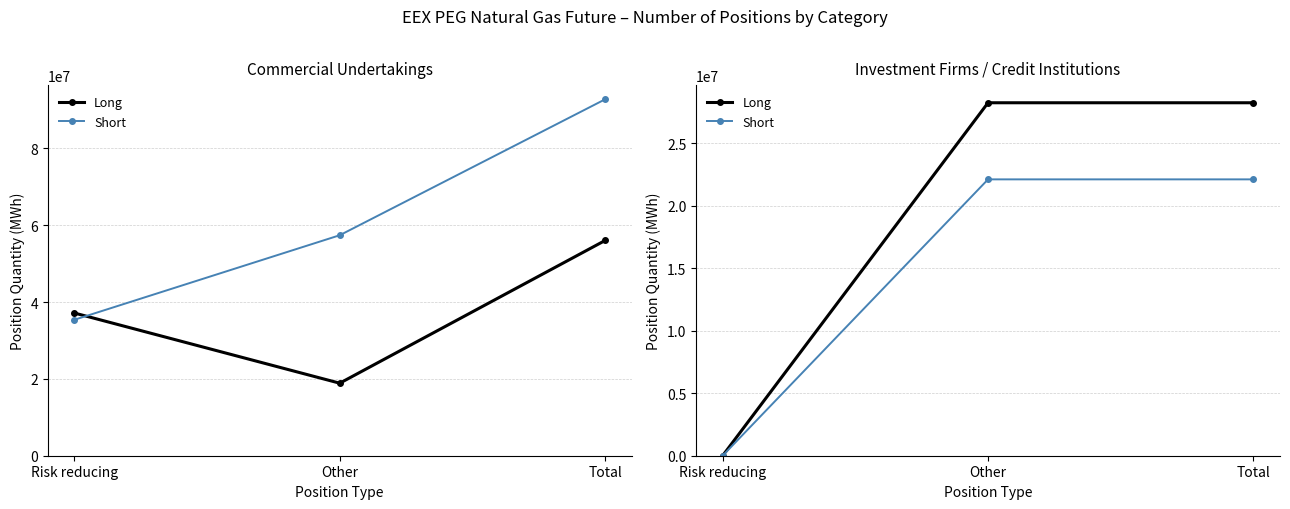

List the series in order of their peak value, lowest first.

Short, Long